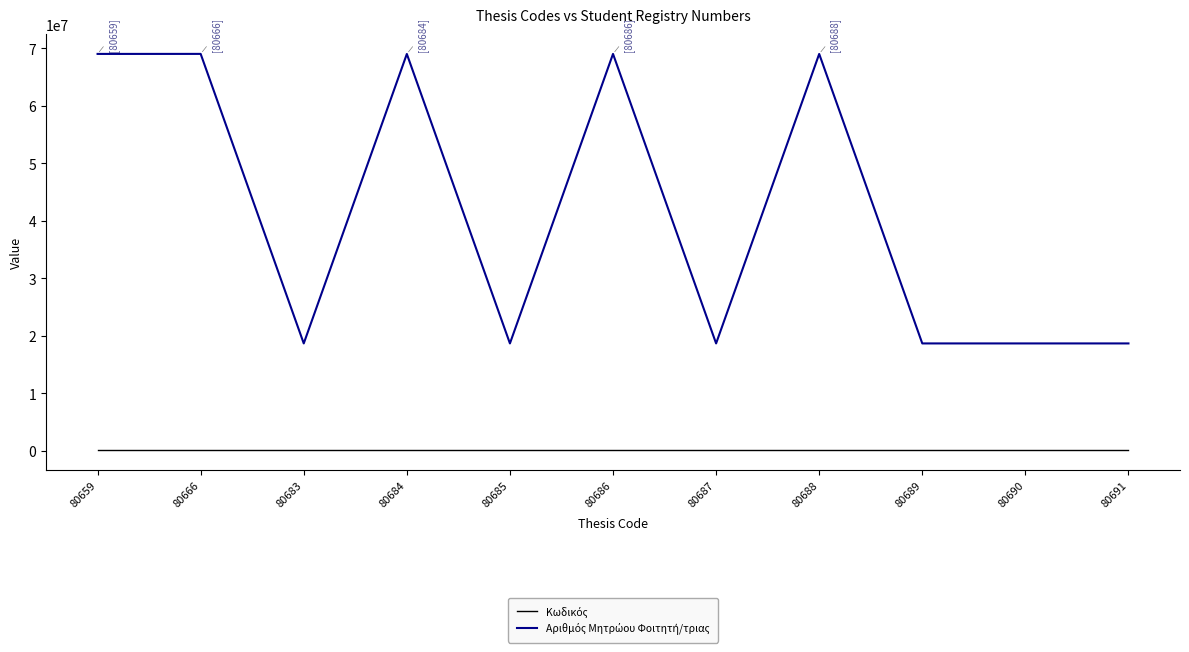

At which label does Αριθμός Μητρώου Φοιτητή/τριας first exceed 18673099?

80659